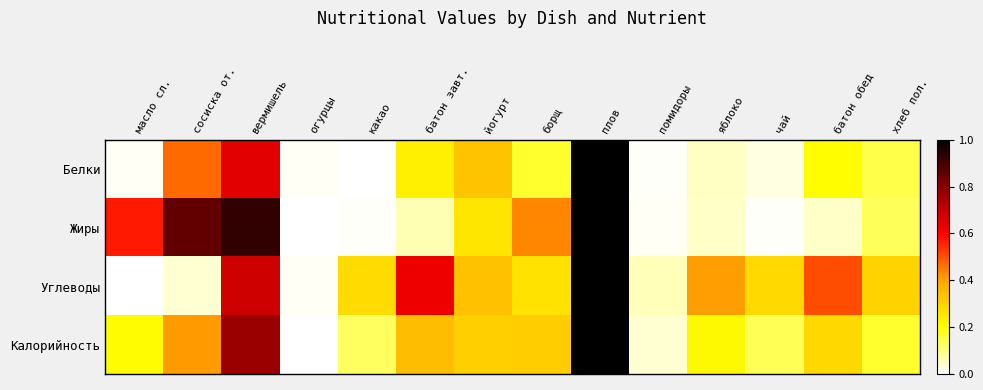

Between огурцы and борщ, which is larger?

борщ